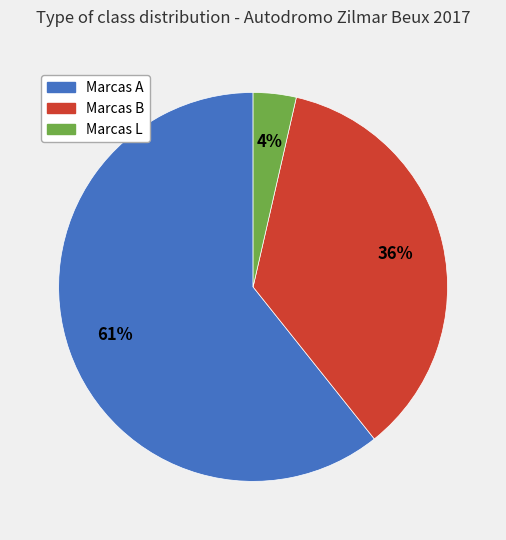

To the nearest percent, what is the average slice percentage?

33%